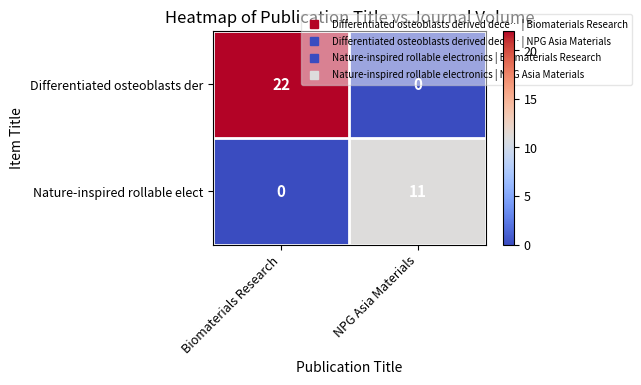

Rank the series by their average value, from highest to lowest.

Differentiated osteoblasts der, Nature-inspired rollable elect